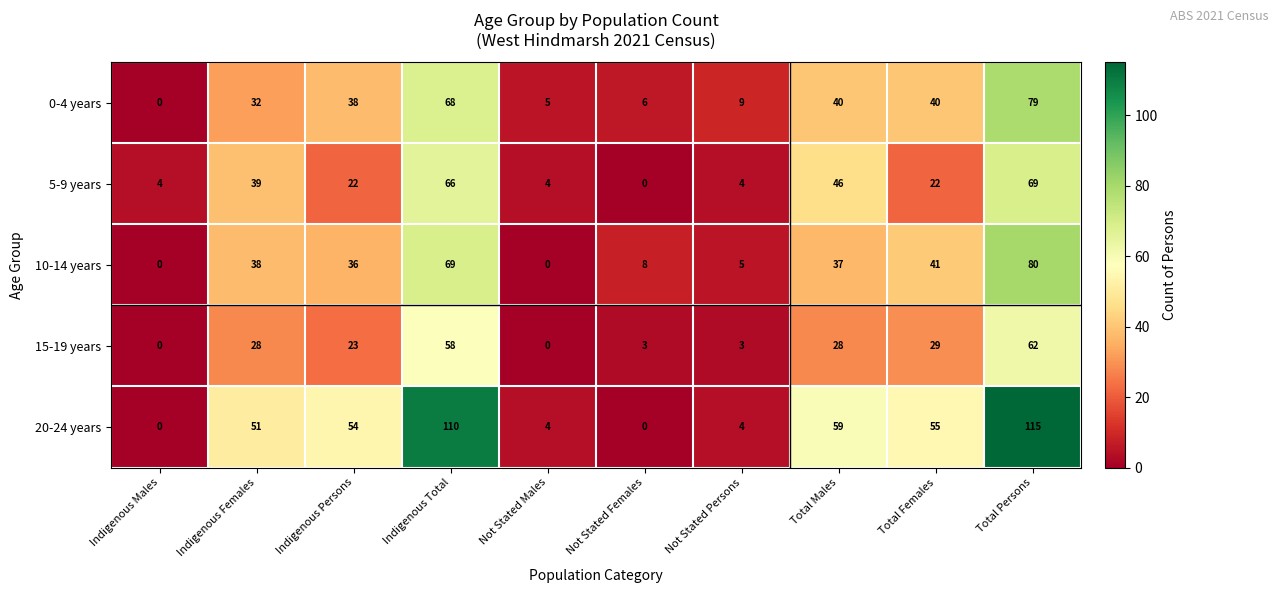

At which label does 0-4 years reach its peak?

Total Persons